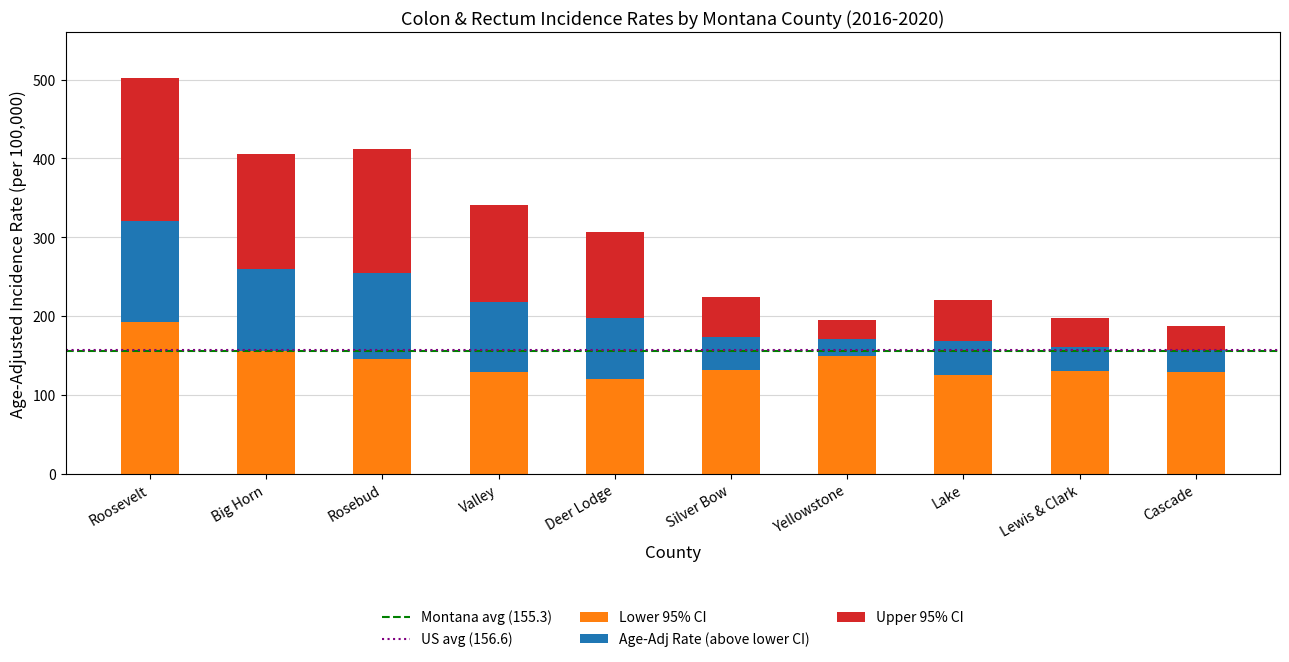

What is the total value across all series at Big Horn?

406.2